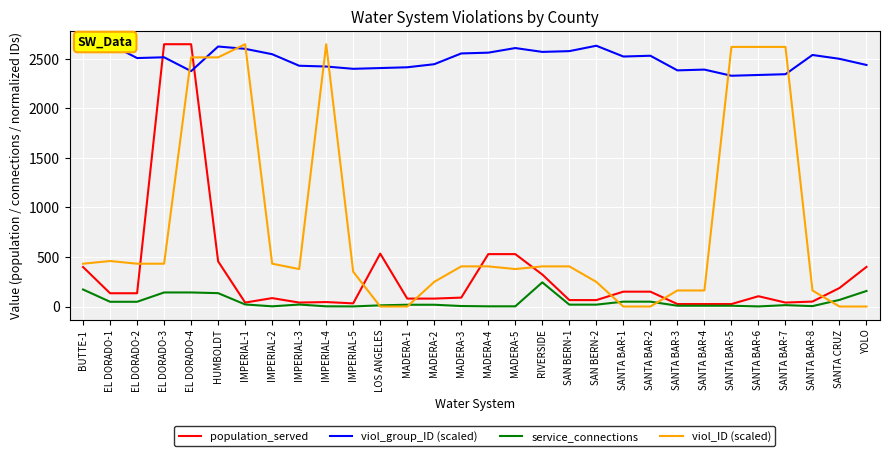

At IMPERIAL-4, list the series in order from smallest to largest.

service_connections, population_served, viol_group_ID (scaled), viol_ID (scaled)